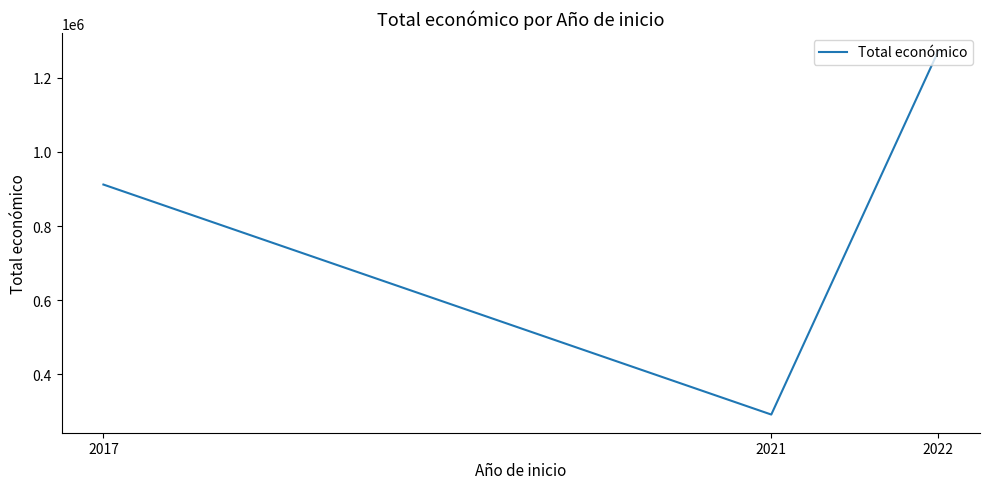

What is the change in value from 2017 to 2021?

-620822